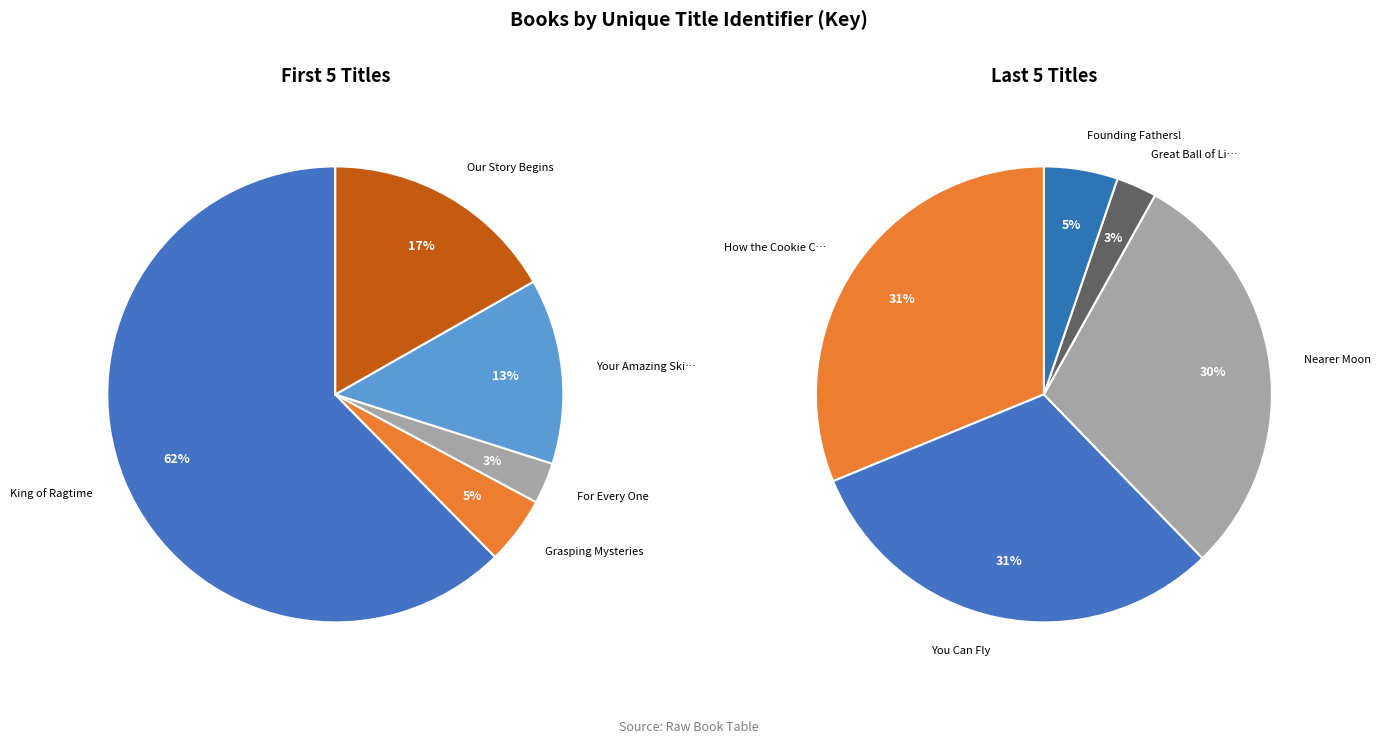

Which slice is the smallest?

Great Ball of Light